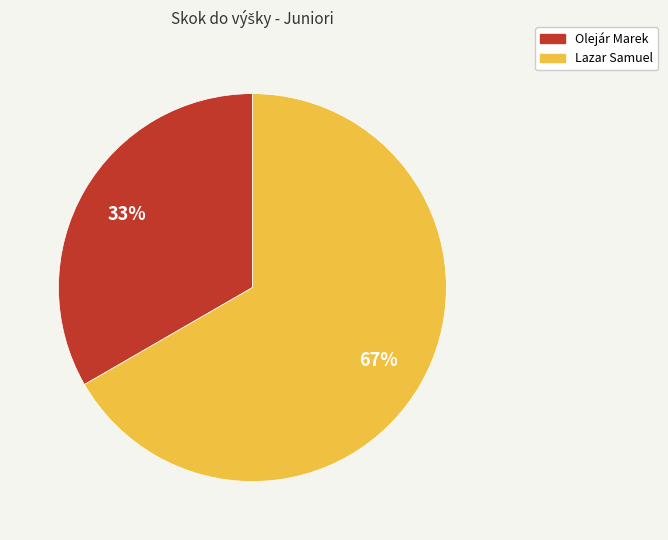

Combined, do Lazar Samuel and Olejár Marek account for over 50%?

Yes